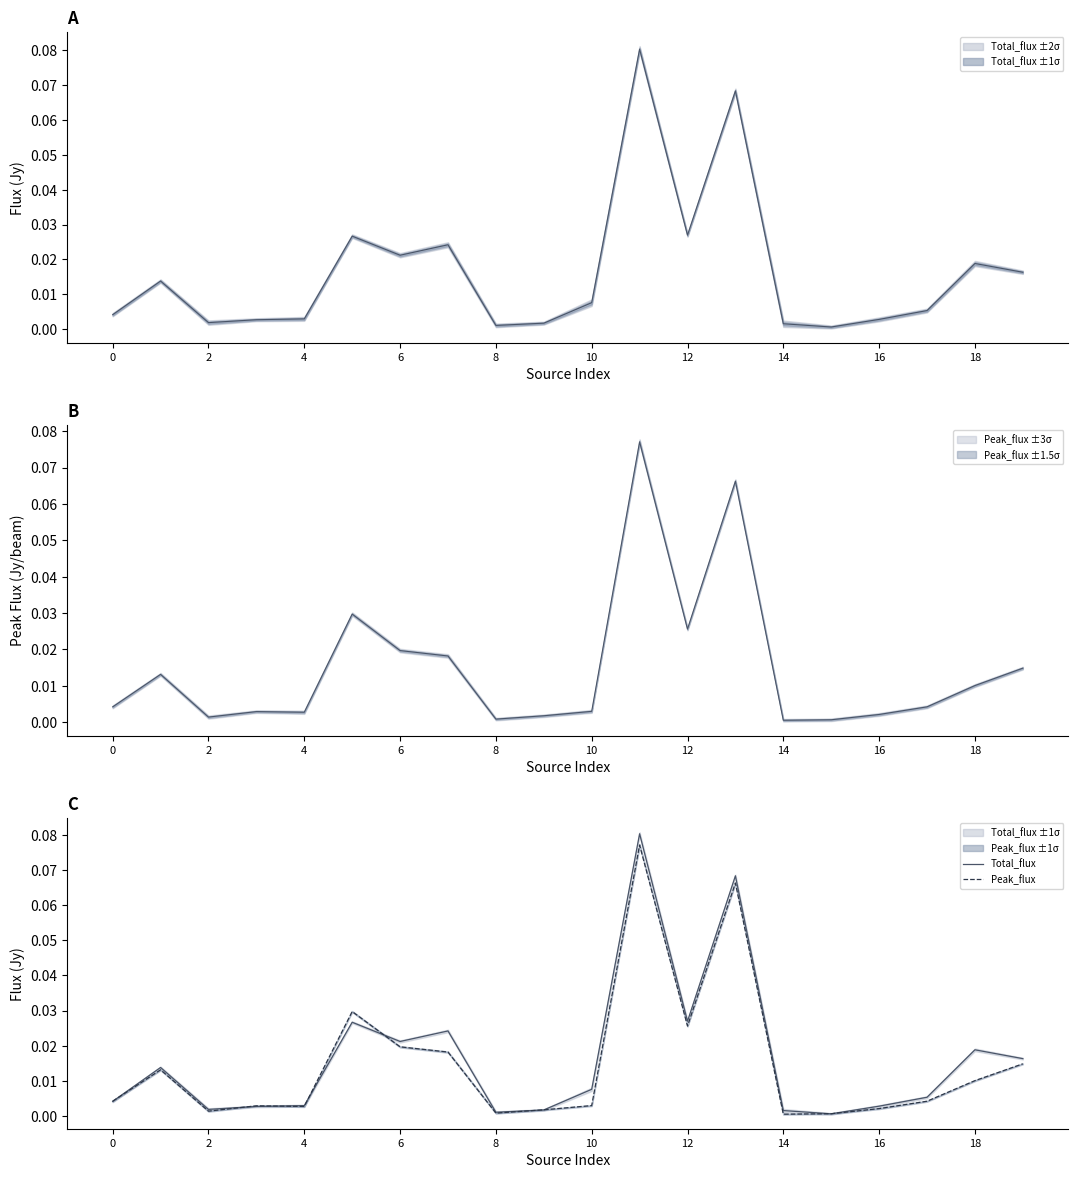

At which label does Total_flux reach its peak?

11